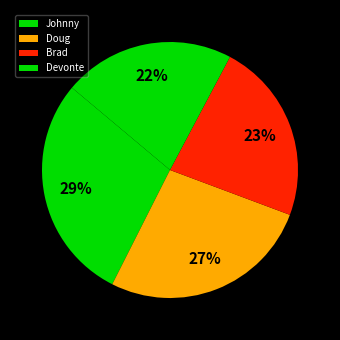

What percentage do Brad and Johnny together represent?

51.6%